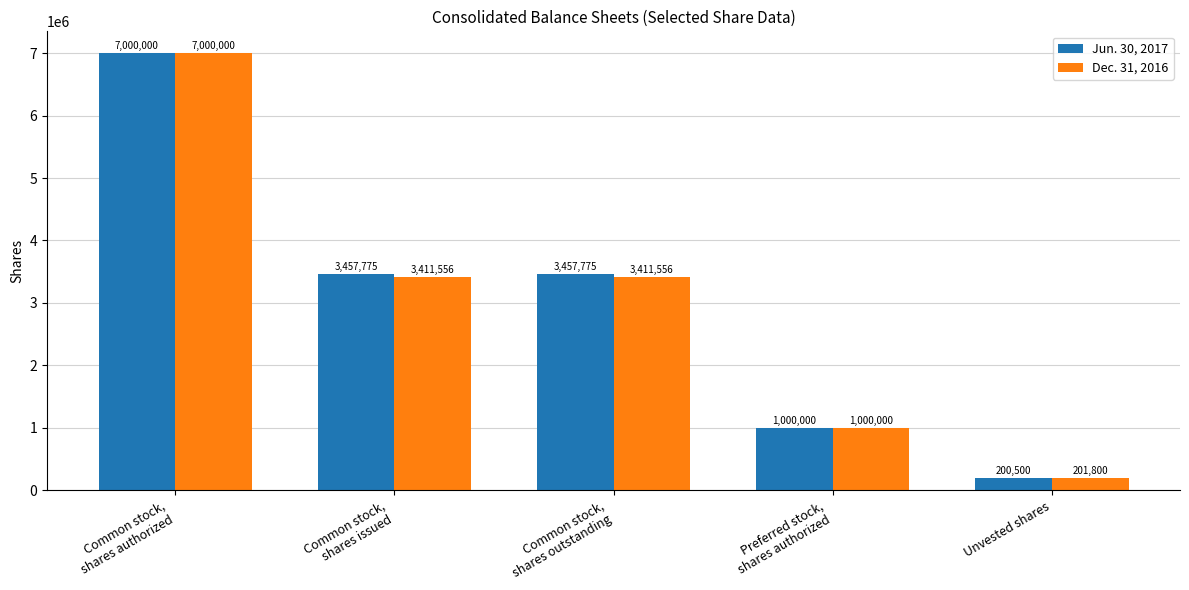

What is the sum of the Dec. 31, 2016 values at Preferred stock,
shares authorized and Common stock,
shares outstanding?

4411556